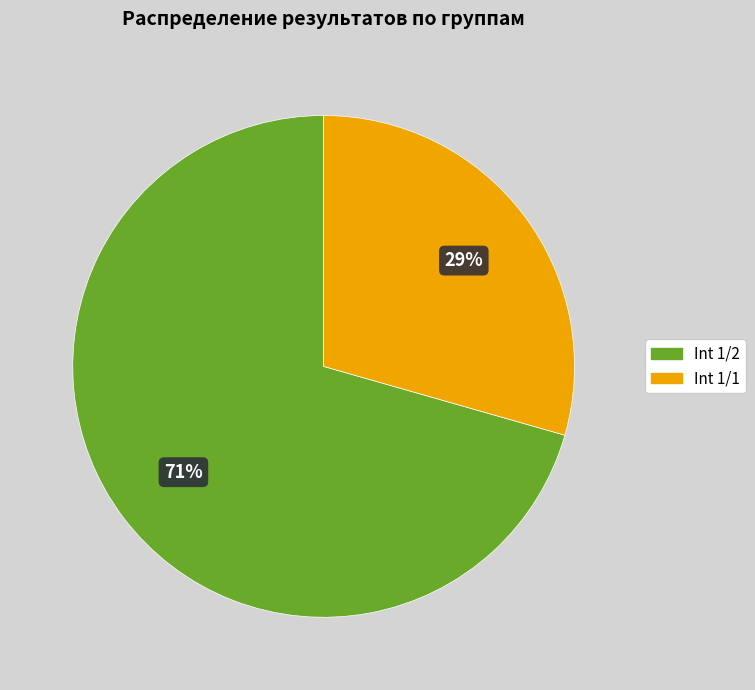

Count the number of slices in the pie.

2